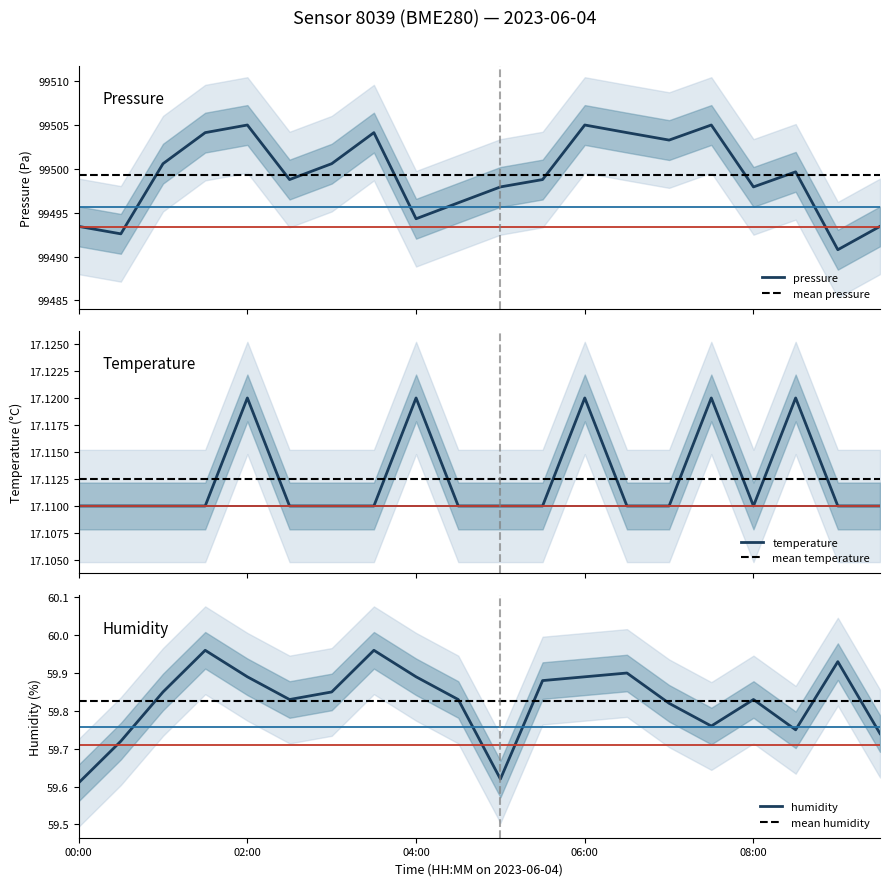

The value of pressure at 06:30 is 45607.5. True or false?

False